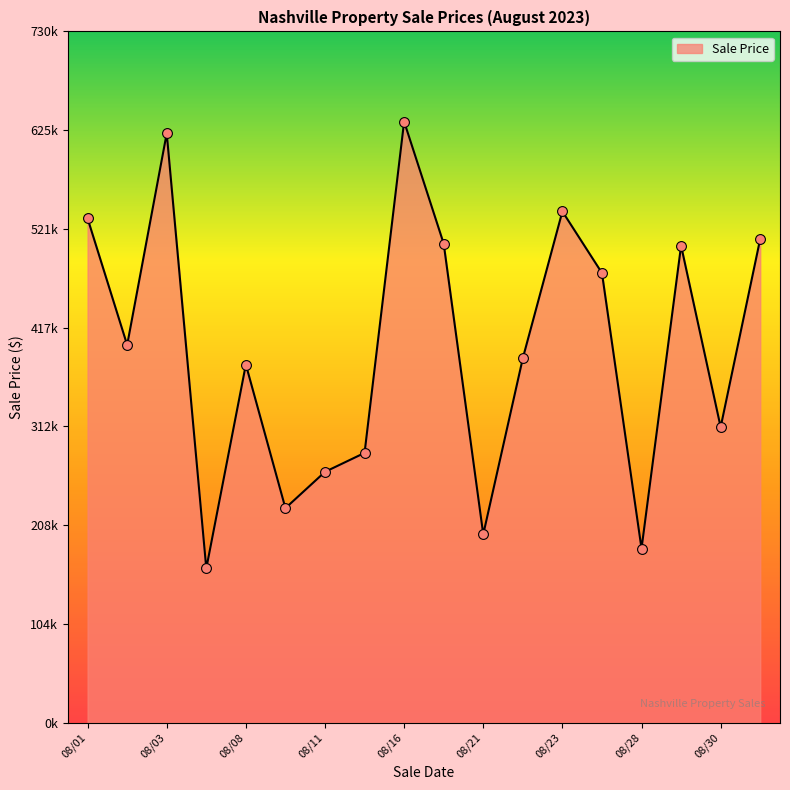

Does the chart have visible grid lines?

No